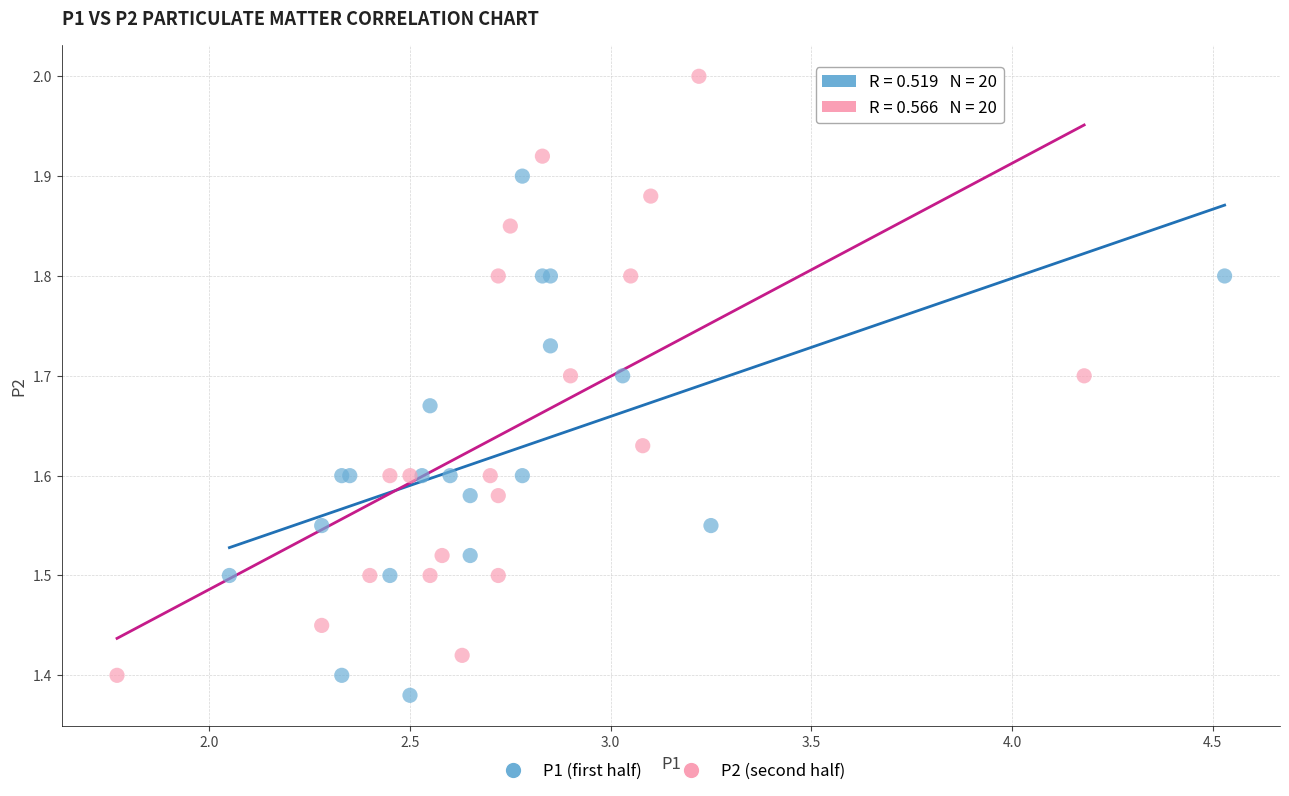

Which series reaches the maximum Y coordinate?

P2 (second half)